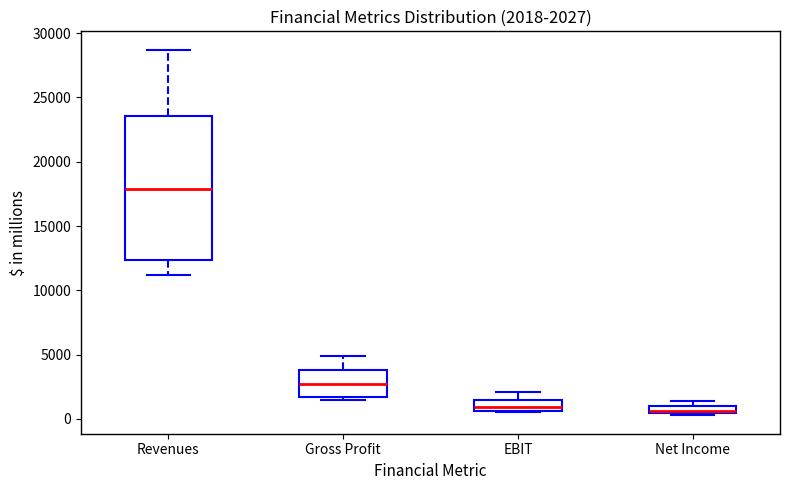

Which box is the tallest, from its lower edge to its upper edge?

Revenues